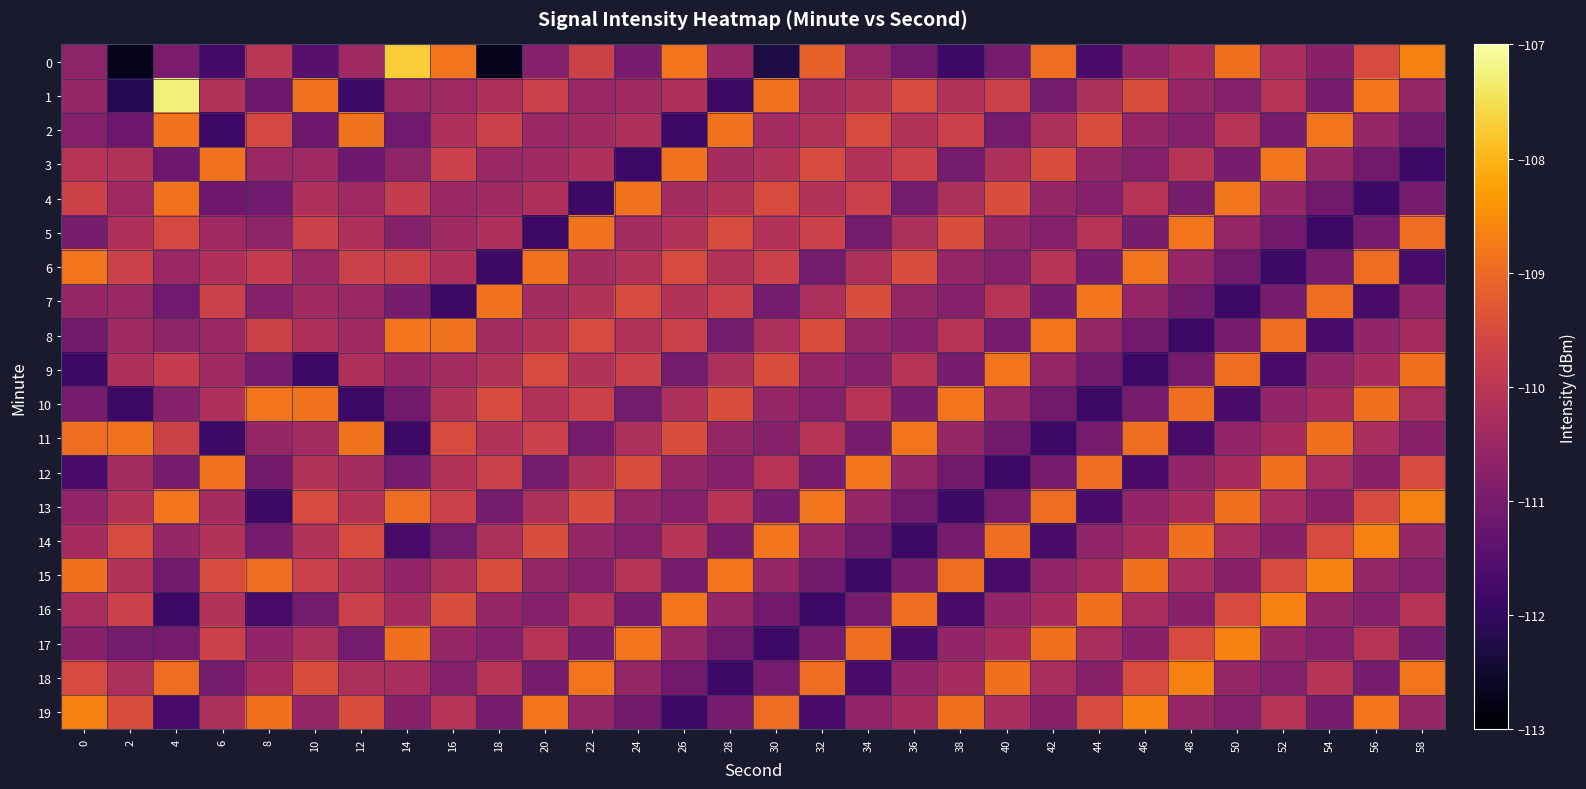

How many categories are shown in the chart?

30